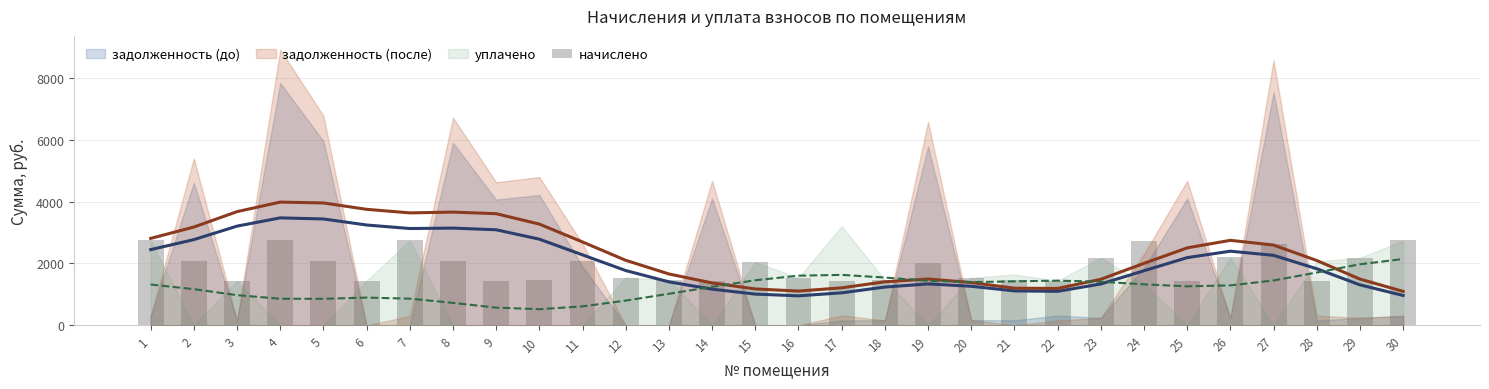

The chart shows a value of 2723.7 at 24. True or false?

True